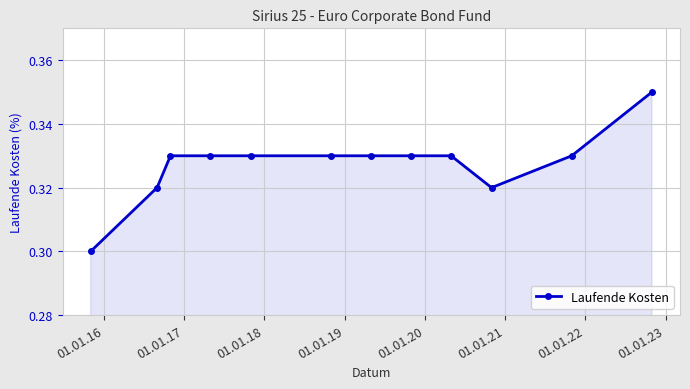

What is the sum of all values?

3.9